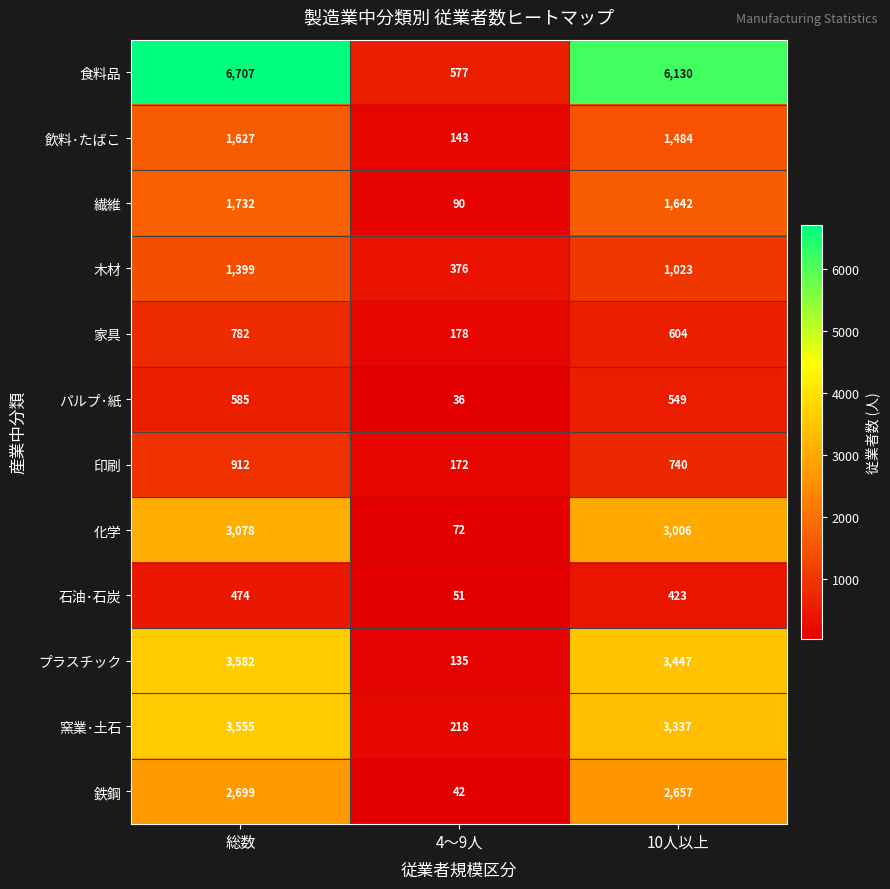

What is the sum of all 窯業･土石 values?

7110